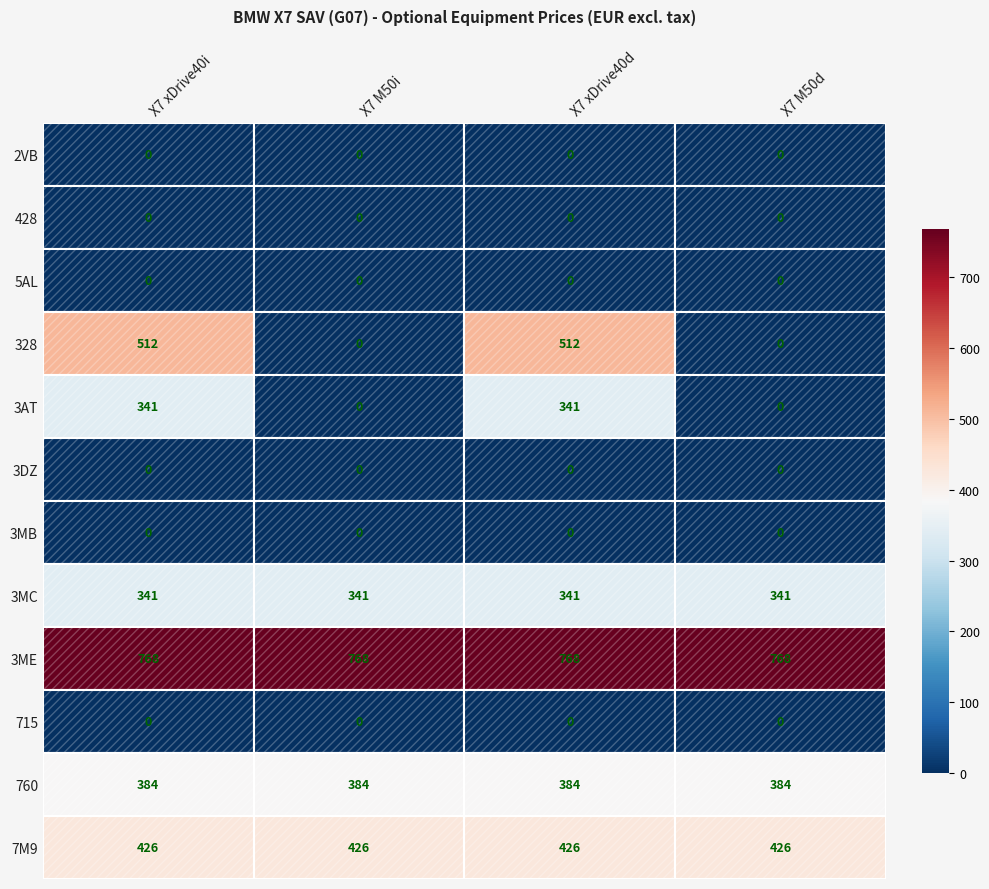

Is it true that 3MC equals 341 at X7 M50i?

True